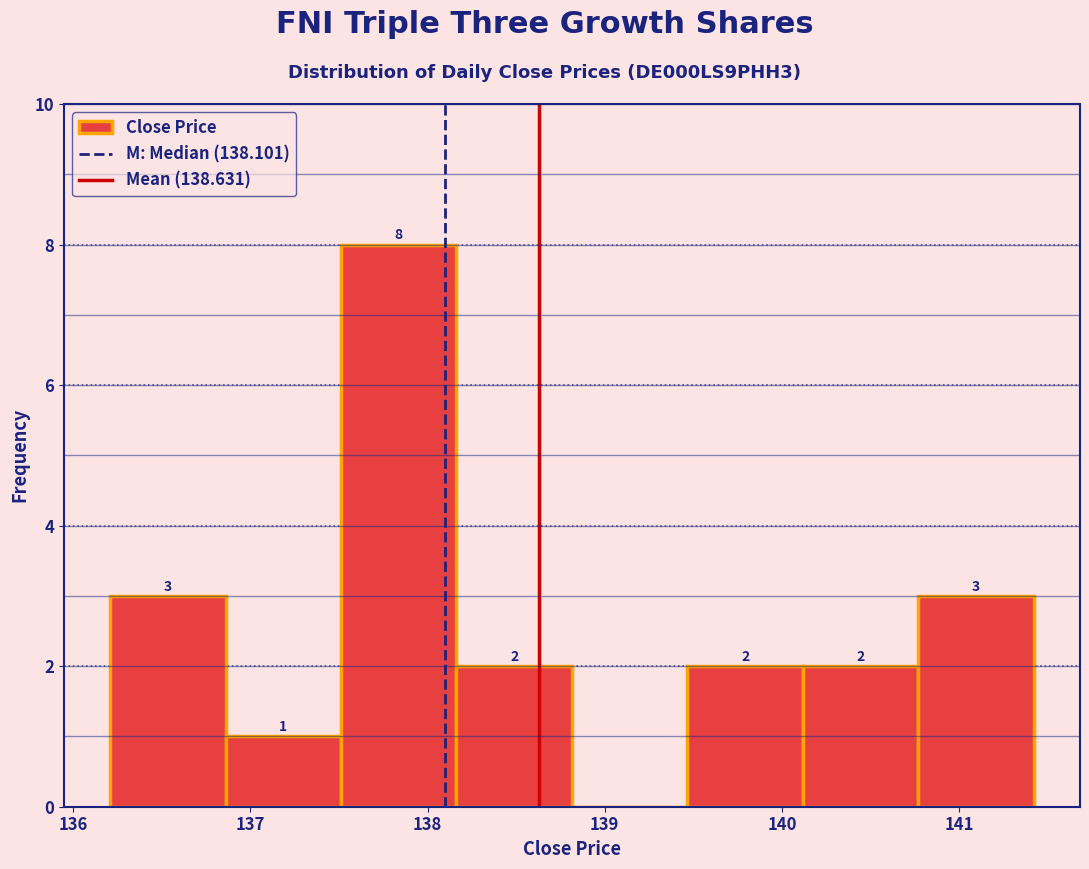

Which range on the x-axis has the tallest bar?

137.5 to 138.2